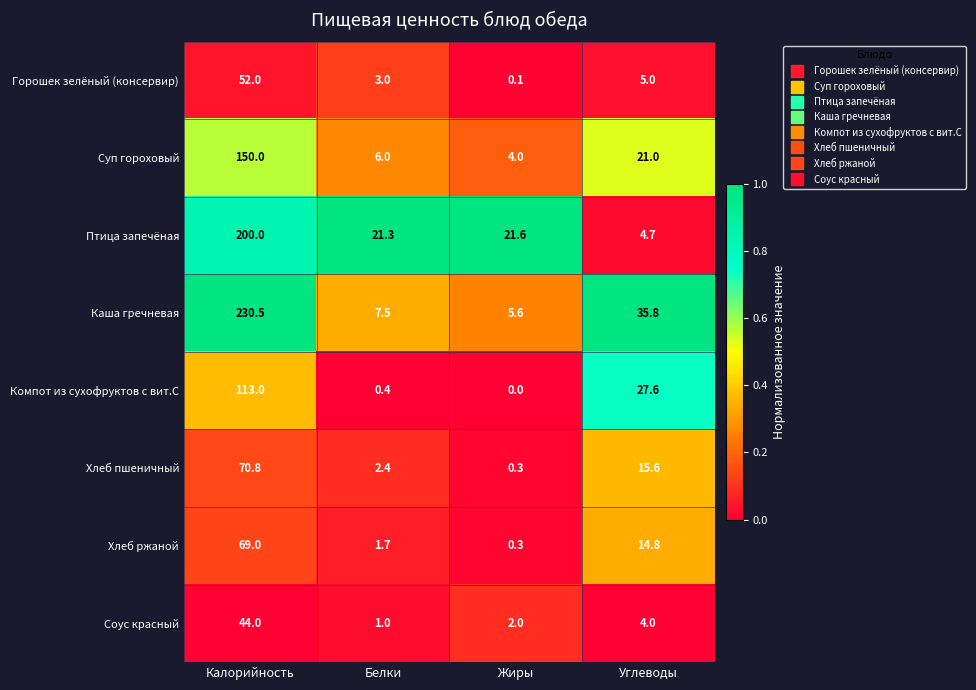

At Белки, list the series in order from largest to smallest.

Птица запечёная, Каша гречневая, Суп гороховый, Горошек зелёный (консервир), Хлеб пшеничный, Хлеб ржаной, Соус красный, Компот из сухофруктов с вит.С